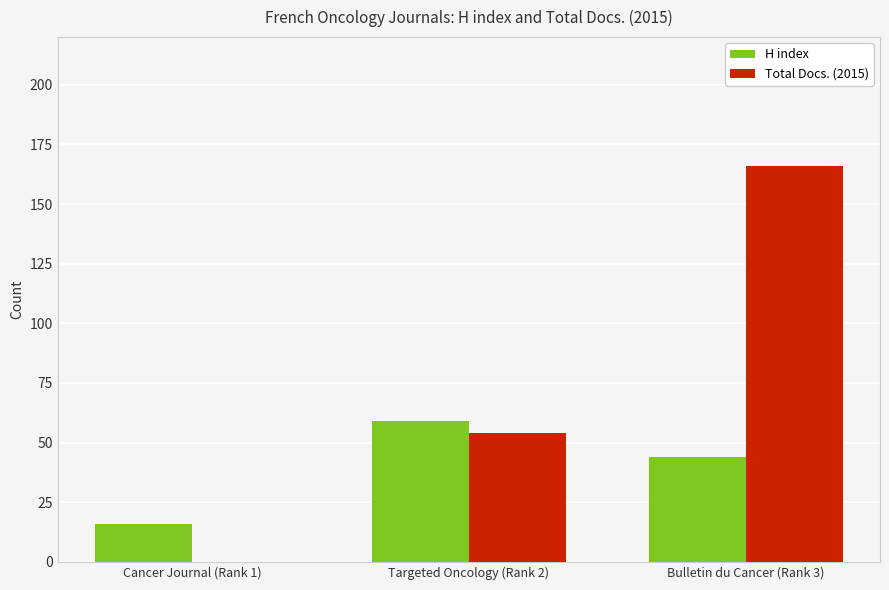

Which series has the largest total across all categories?

Total Docs. (2015)